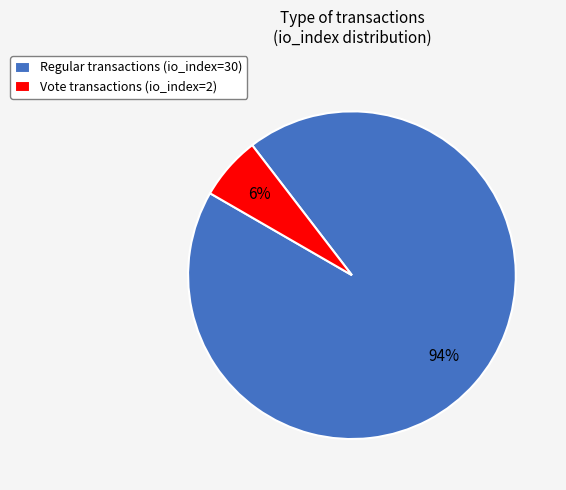

To the nearest percent, what percentage of the pie is Vote transactions (io_index=2)?

6%